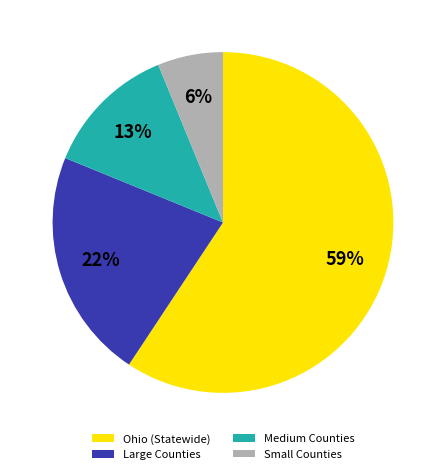

Count the number of slices in the pie.

4